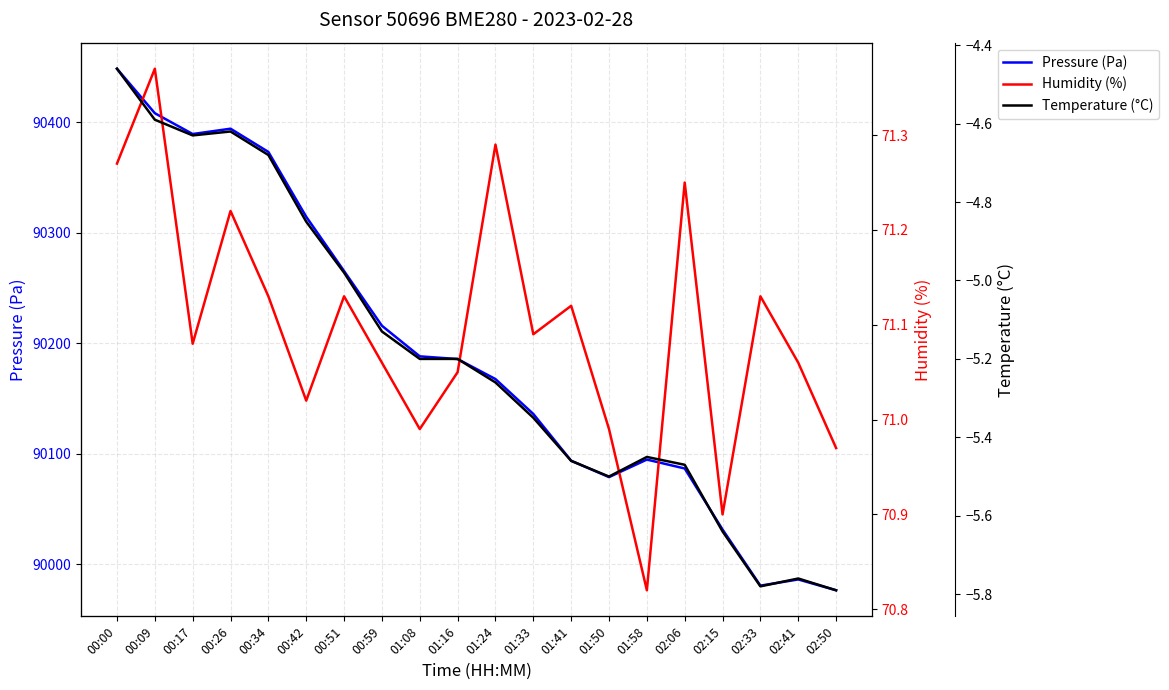

What is the label of the 10th point from the right?

01:24